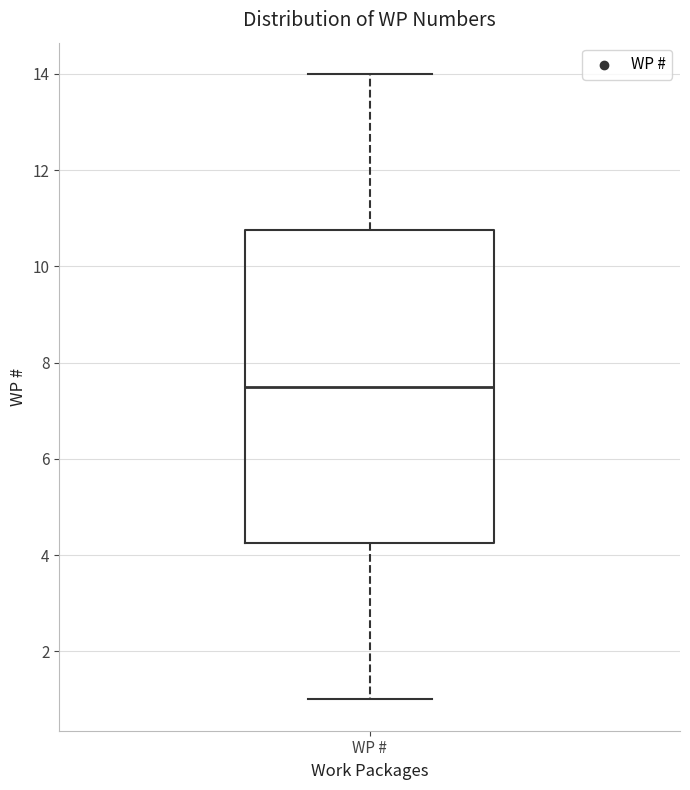

Read this box plot against the y-axis: the position of the median line, the range covered by the box, and the ends of both whiskers. The values are not printed on the chart, so give them approximately, as read against the axis.

median 7.6, box 4.2 to 10.8, whiskers 1.0 to 14.0